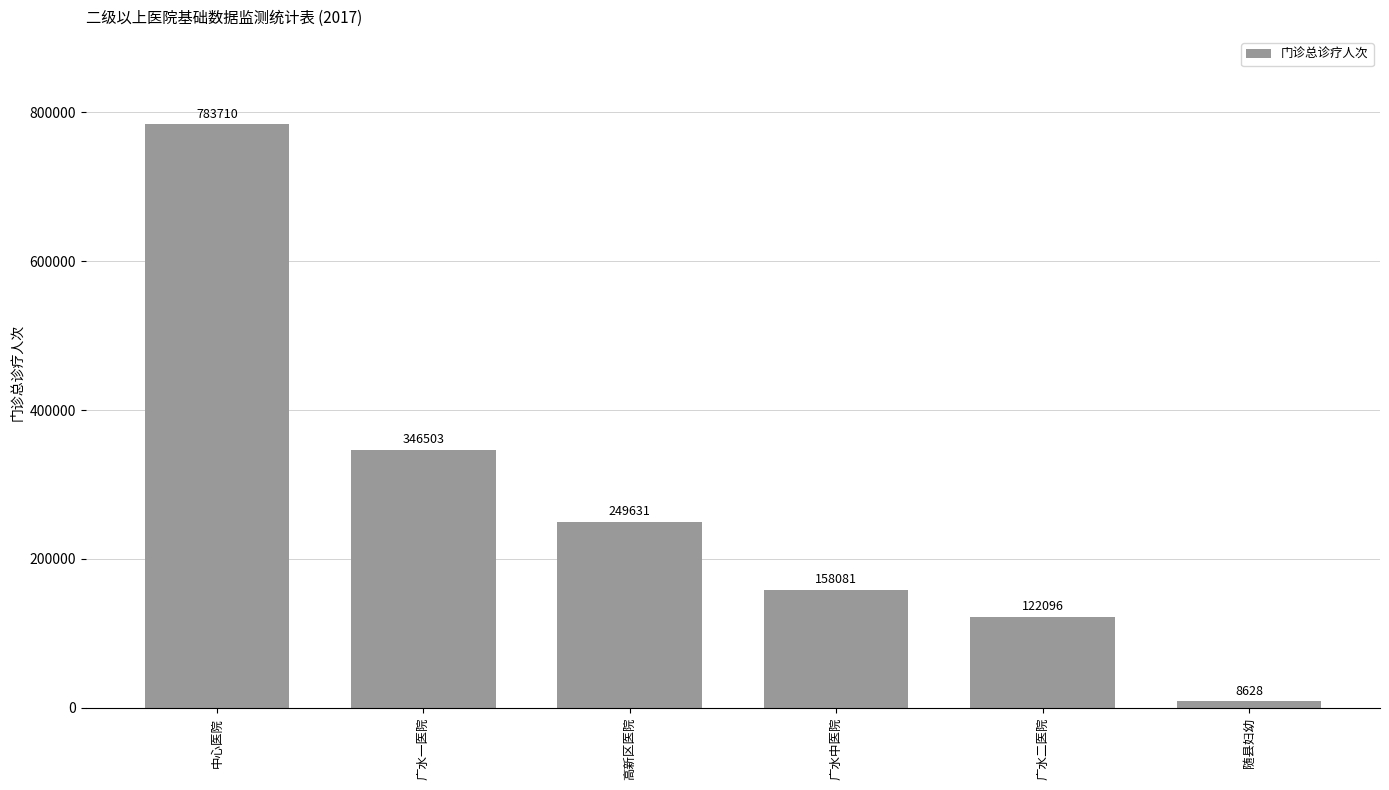

What is the label of the 5th bar from the right?

广水一医院